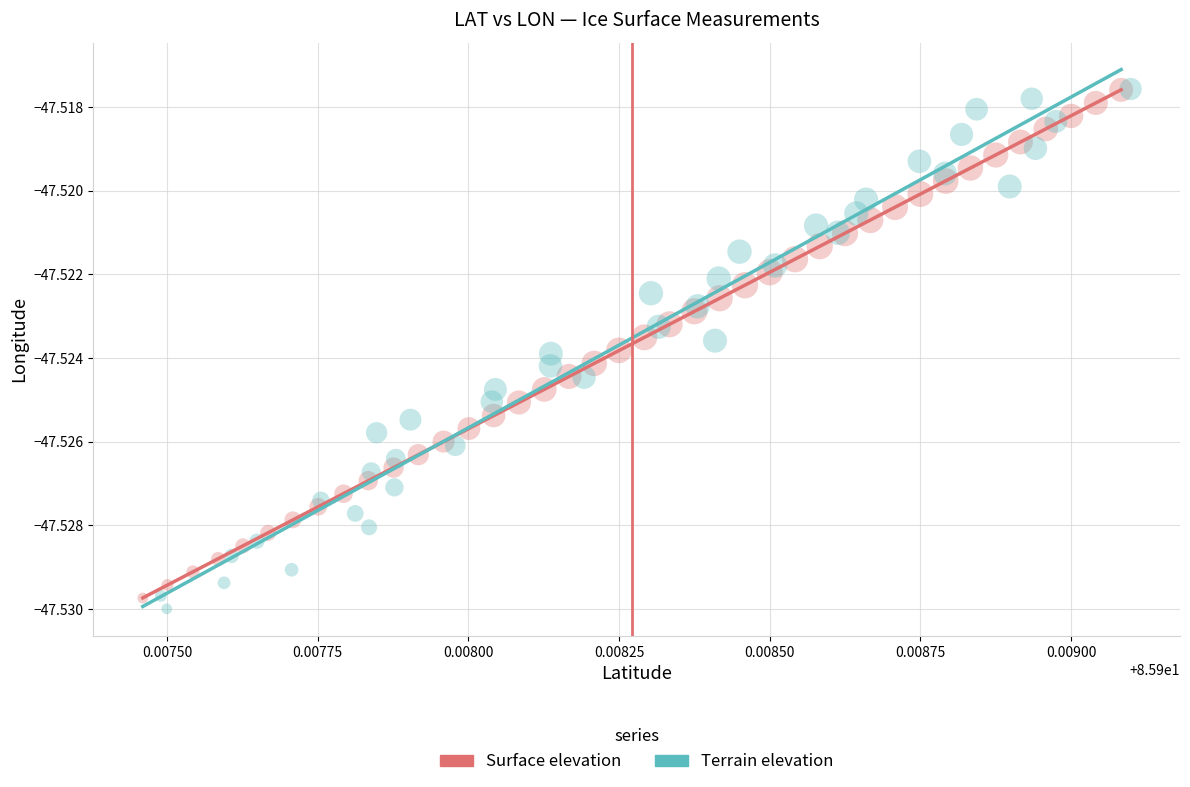

What are all the series names shown in the legend?

Surface elevation, Terrain elevation